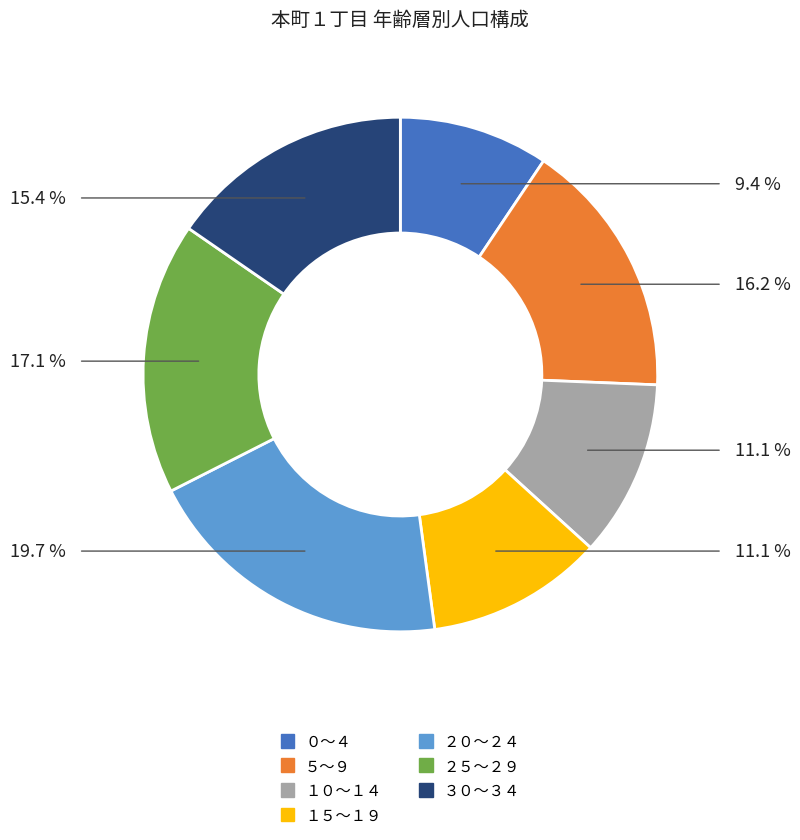

How many slices are in this pie chart?

7